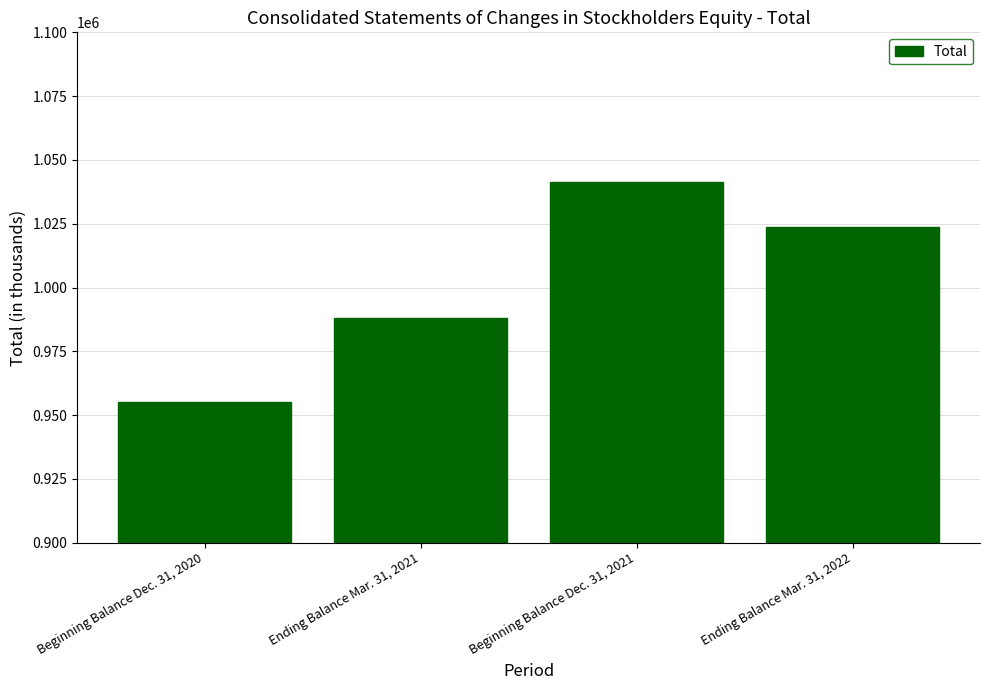

The value at Ending Balance Mar. 31, 2022 is 1819602. True or false?

False